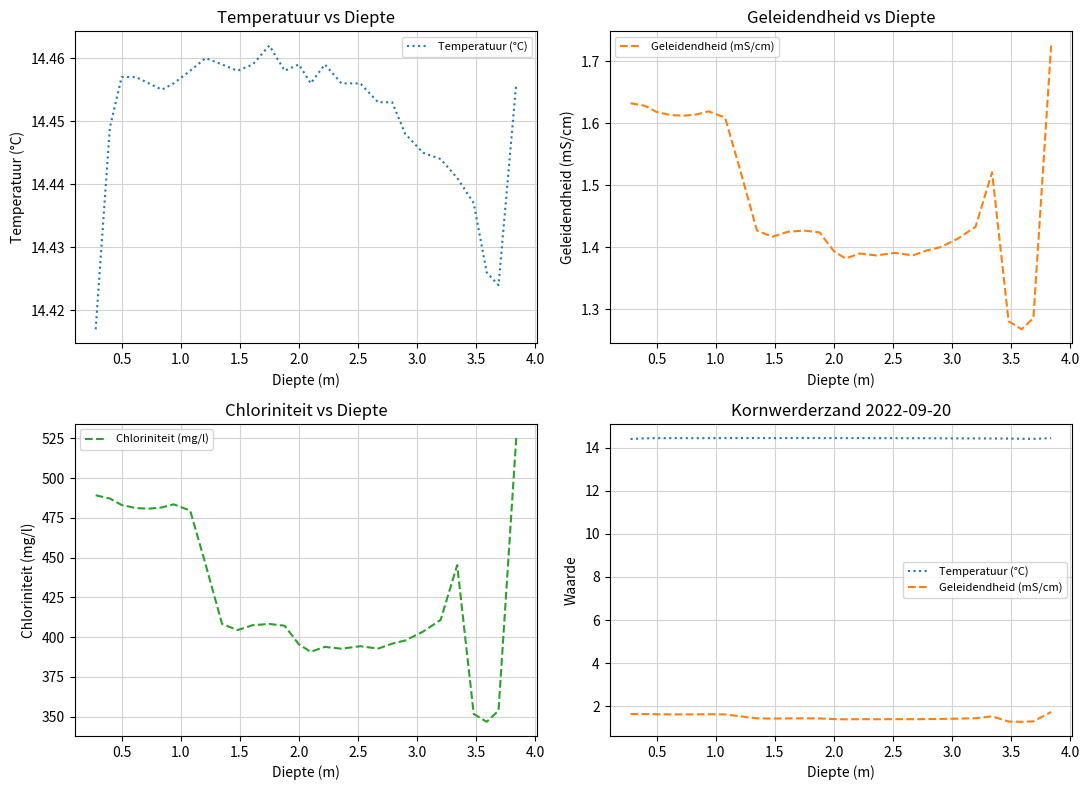

Count the Geleidendheid (mS/cm) values in the range 1 to 2.

29